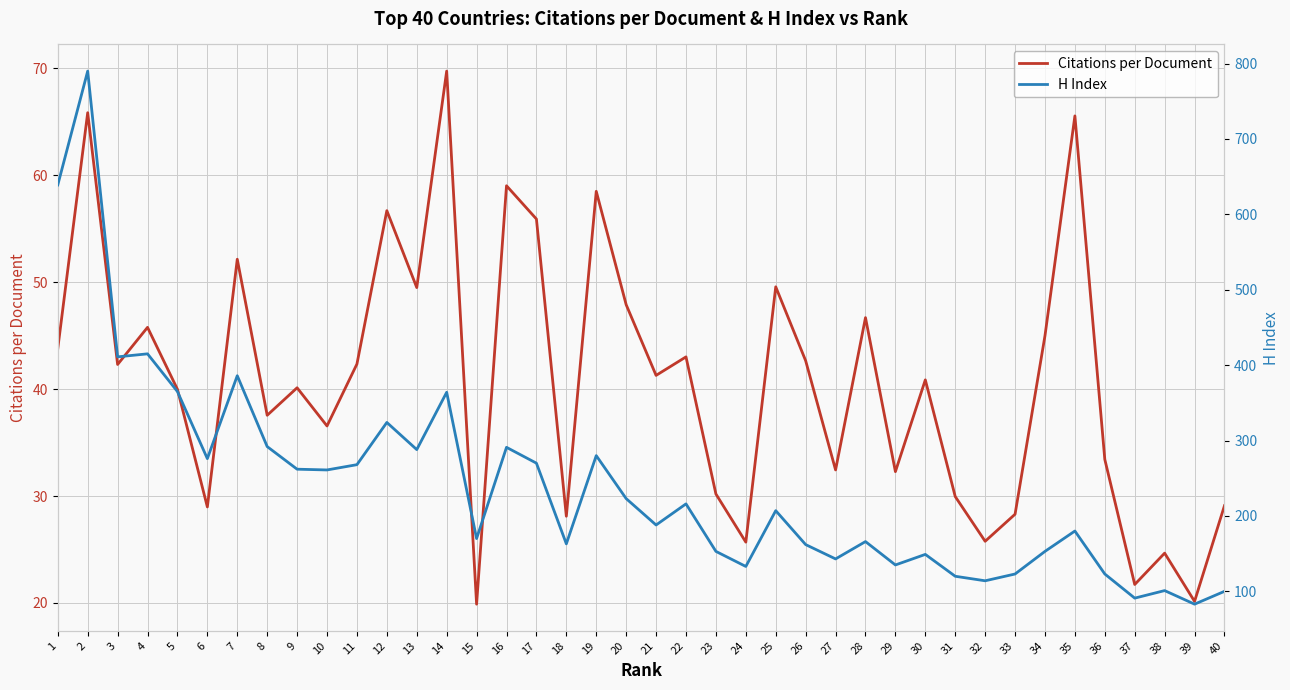

What is the difference between the maximum and minimum values in the H Index series?

707.0